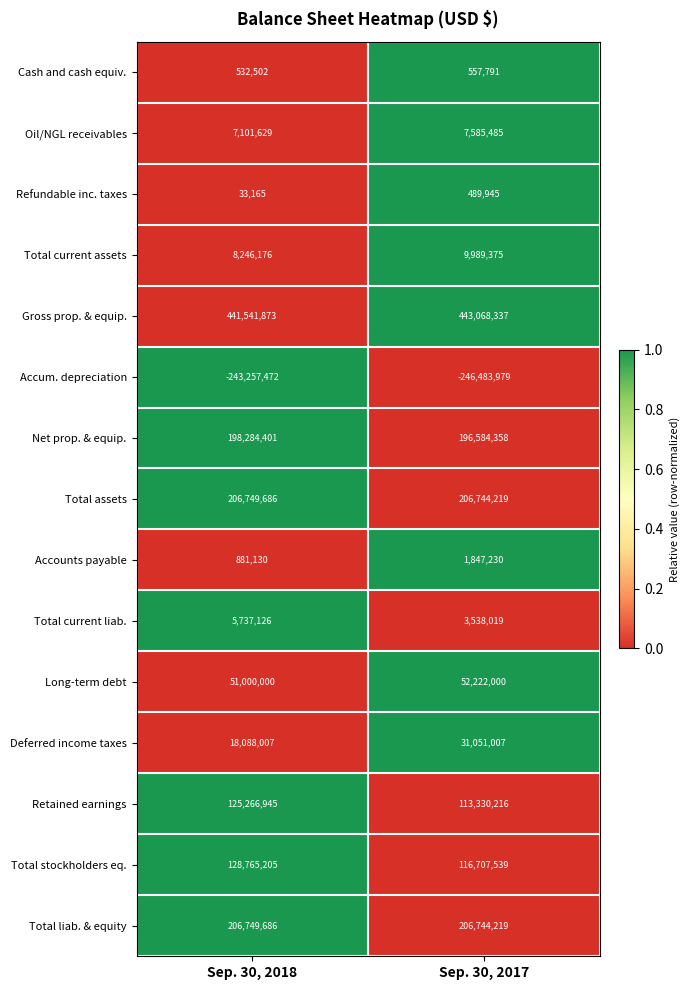

What is the approximate value of Total stockholders eq. at Sep. 30, 2017, to the nearest 50?

116707550